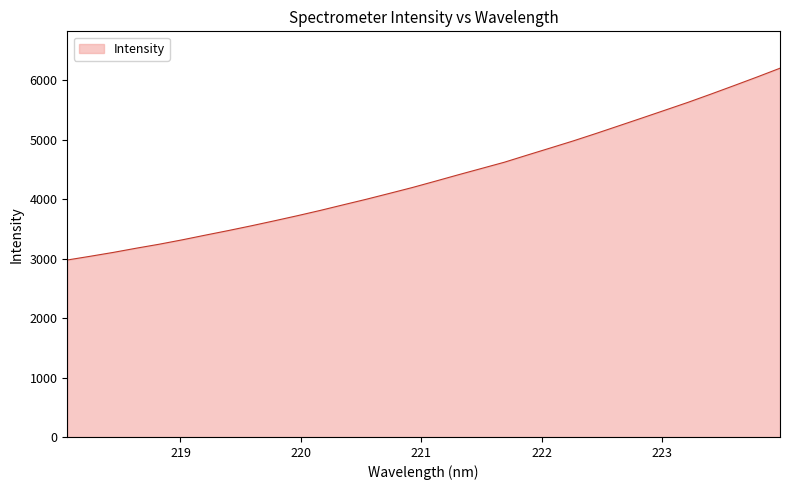

What is the maximum value shown in the chart?

6204.4